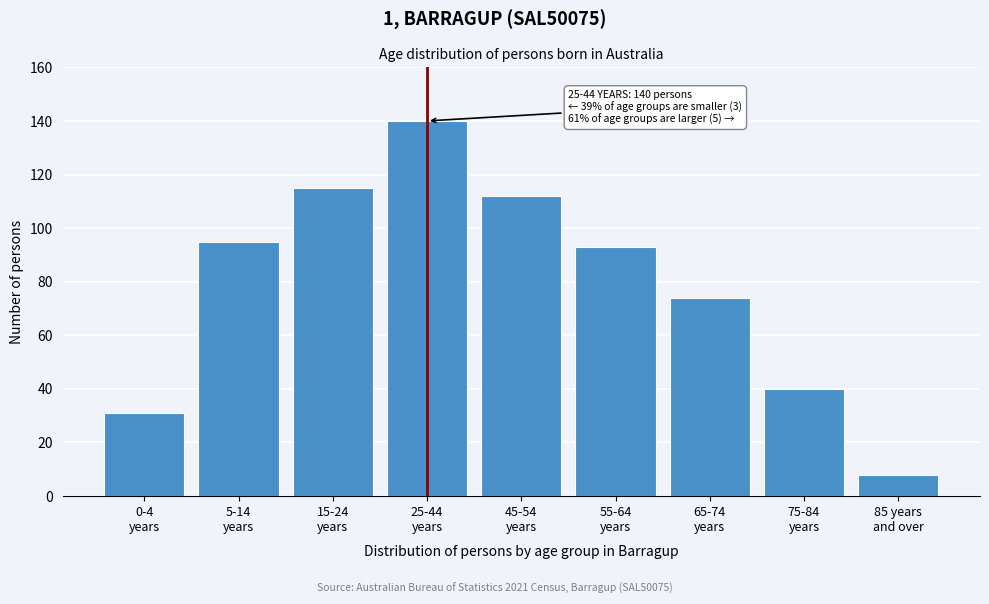

Reading left to right, what are all the values shown in this chart?

31	95	115	140	112	93	74	40	8